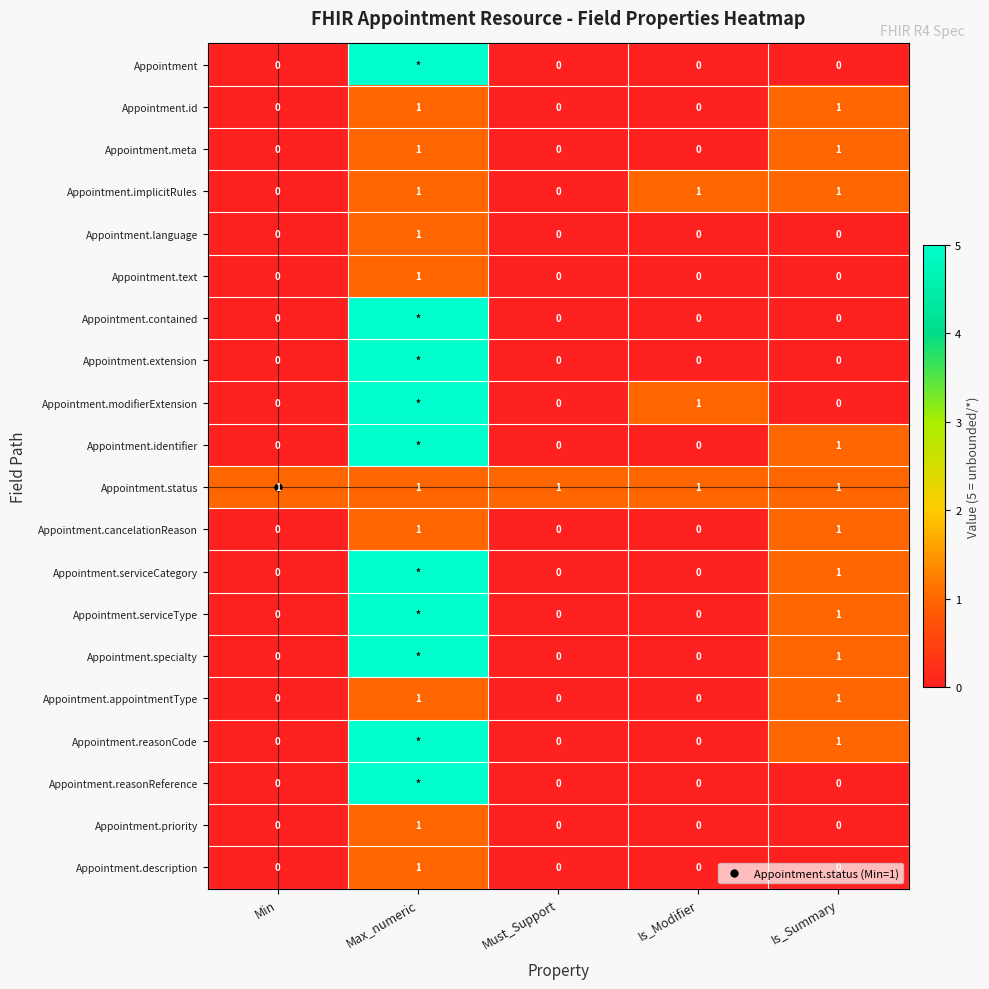

What is the sum of all Appointment.identifier values?

6